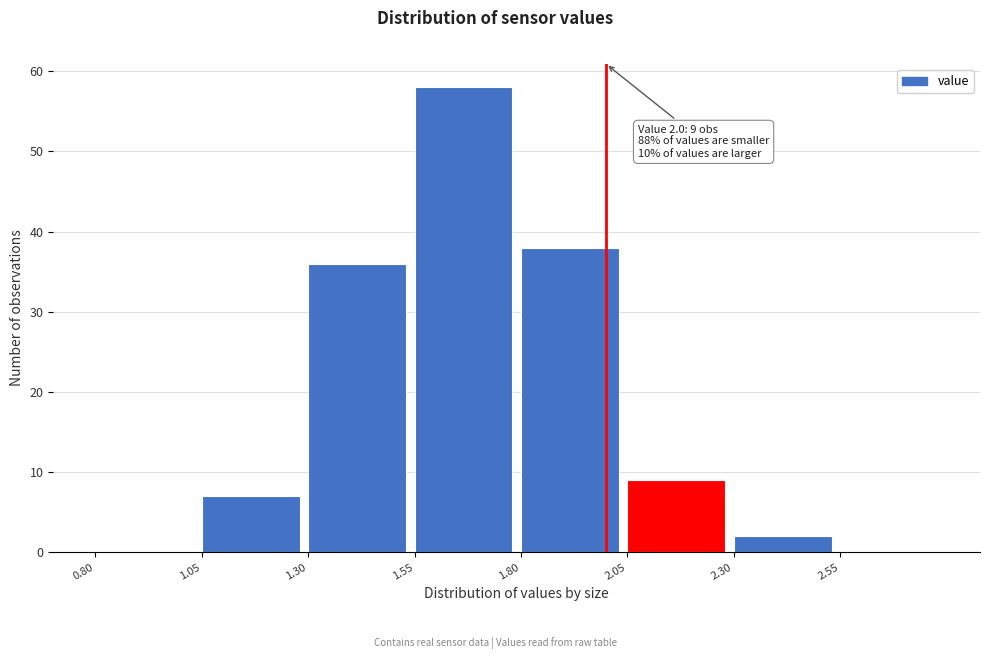

Over which range of the x-axis is the bar tallest?

1.55 to 1.80